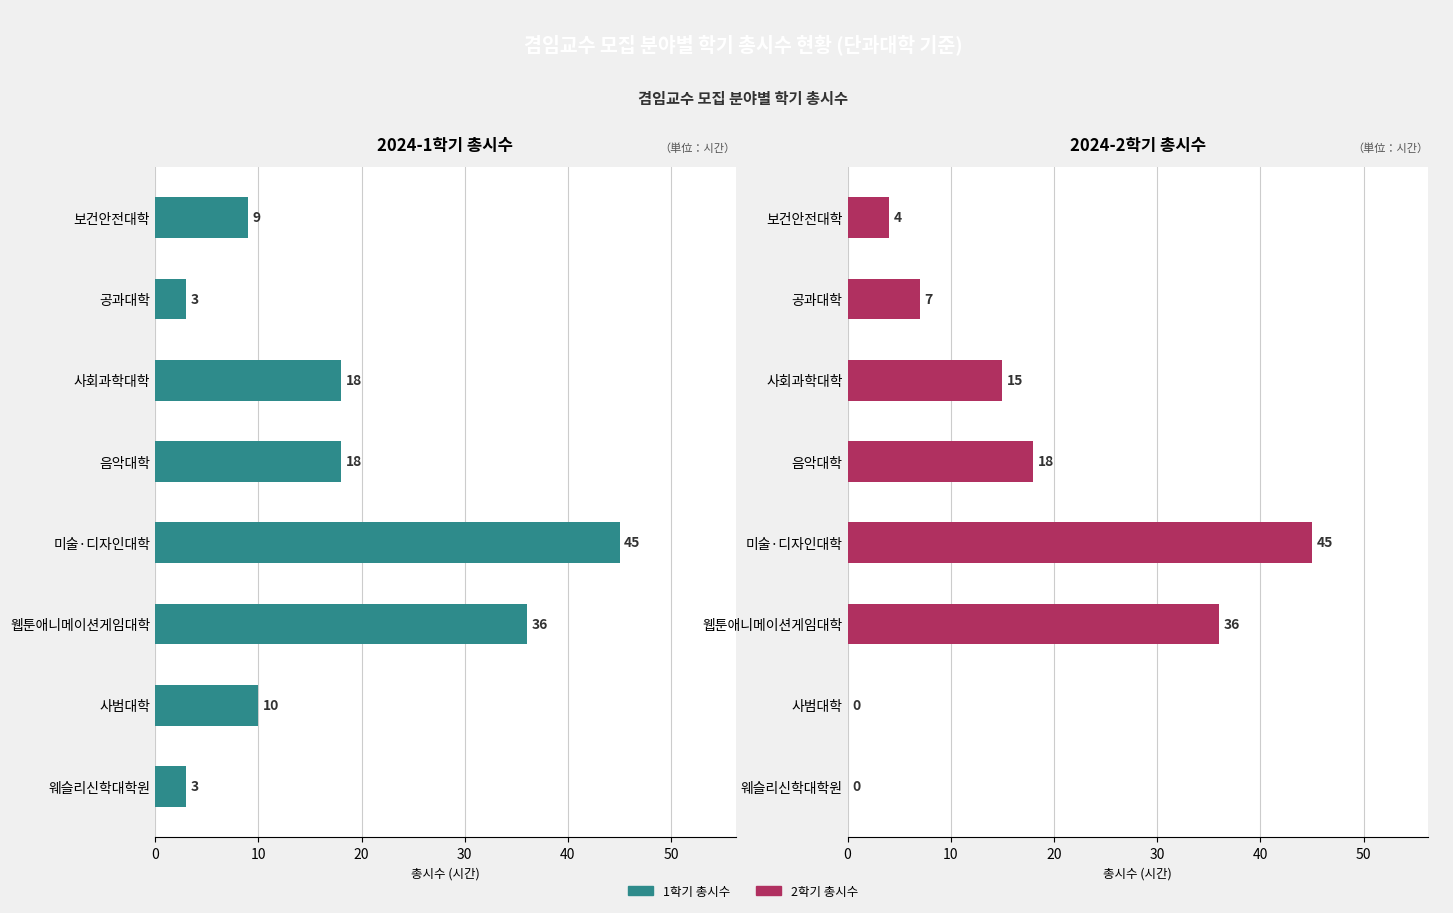

How many values in the 2학기 총시수 series exceed 15?

3